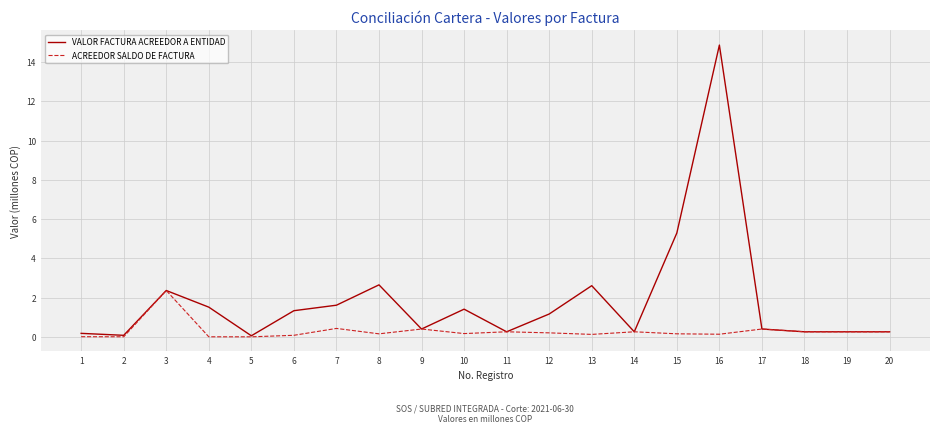

Count the number of categories in the chart.

20